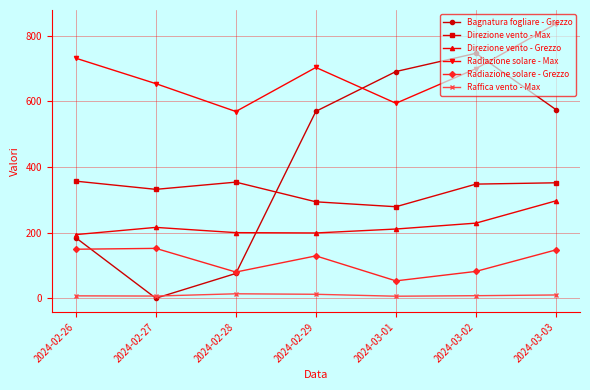

Is the value of Radiazione solare - Max at 2024-02-28 greater than the value of Raffica vento - Max at 2024-03-02?

Yes